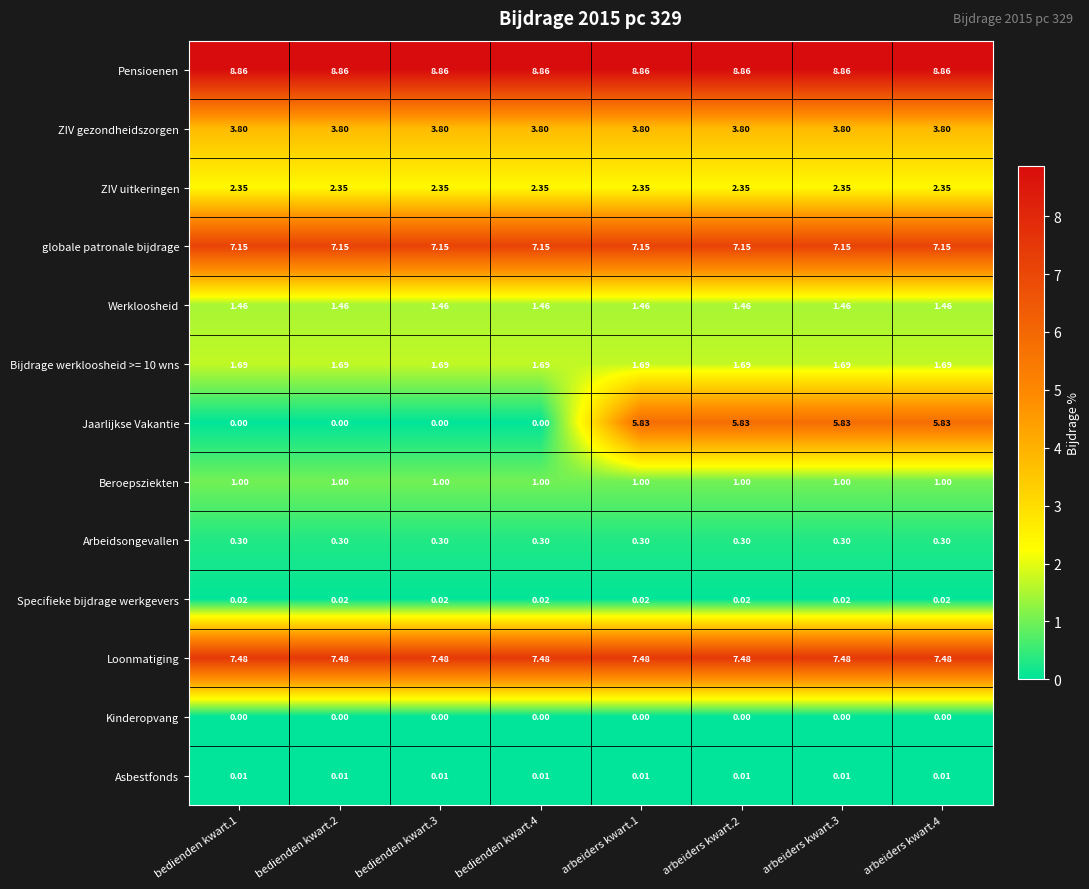

Which series changed the most between bedienden kwart.1 and arbeiders kwart.1?

Jaarlijkse Vakantie